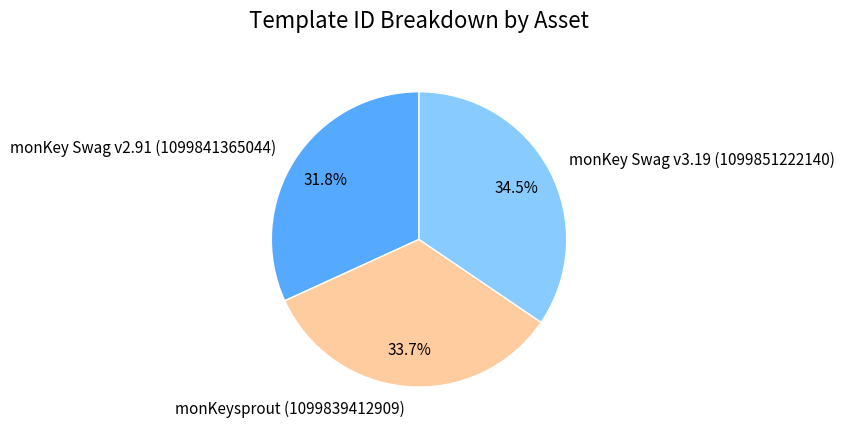

Which has a higher value, monKey Swag v2.91 (1099841365044) or monKey Swag v3.19 (1099851222140)?

monKey Swag v3.19 (1099851222140)